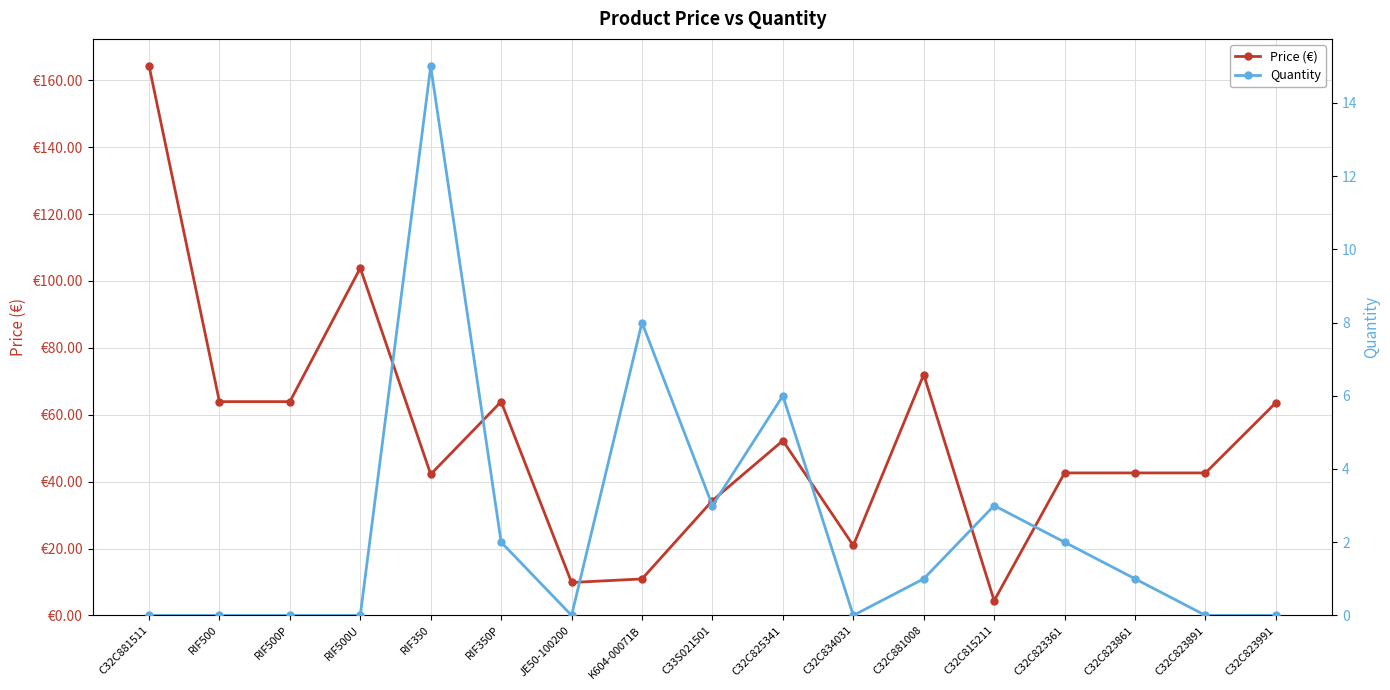

Between C32C825341 and C32C823891, which series saw the biggest shift?

Price (€)